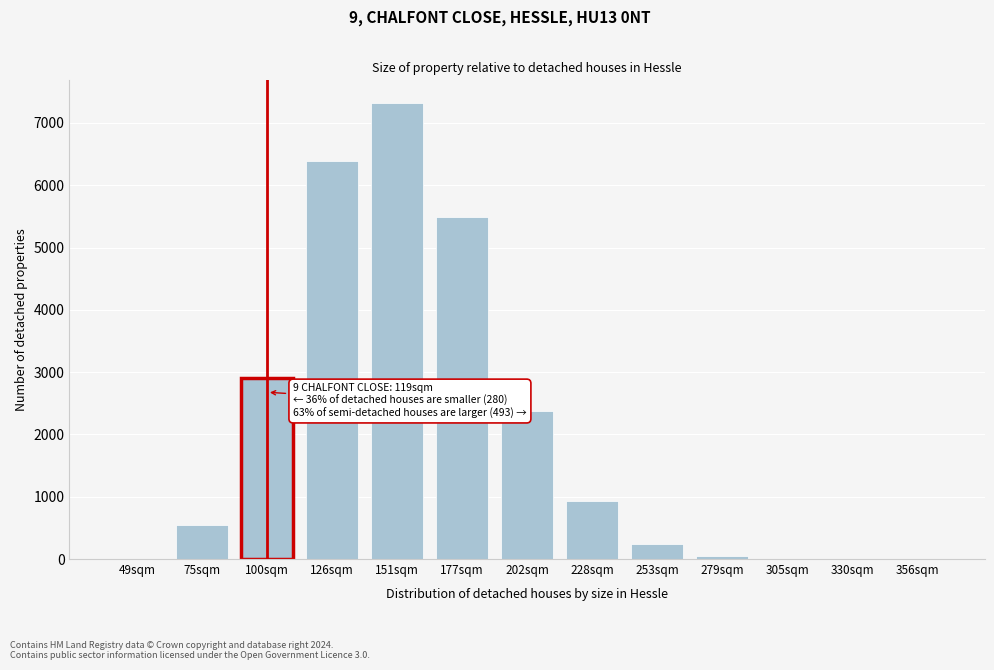

What is the change in value from 126sqm to 228sqm?

-5457.6